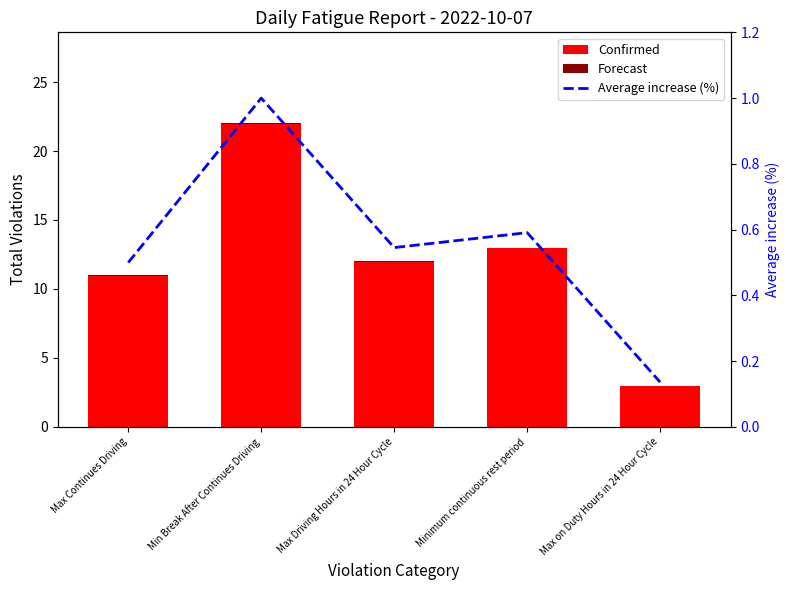

What is the label of the 3rd bar from the right?

Max Driving Hours in 24 Hour Cycle